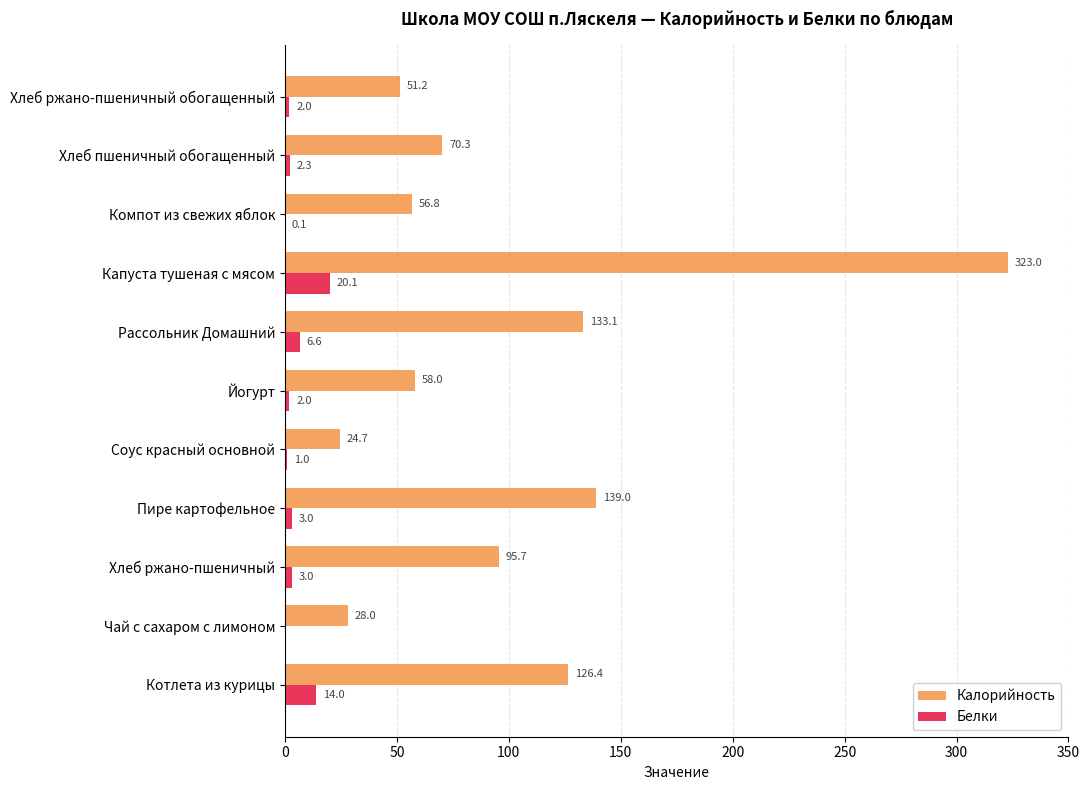

Which series has the largest range (max minus min)?

Калорийность